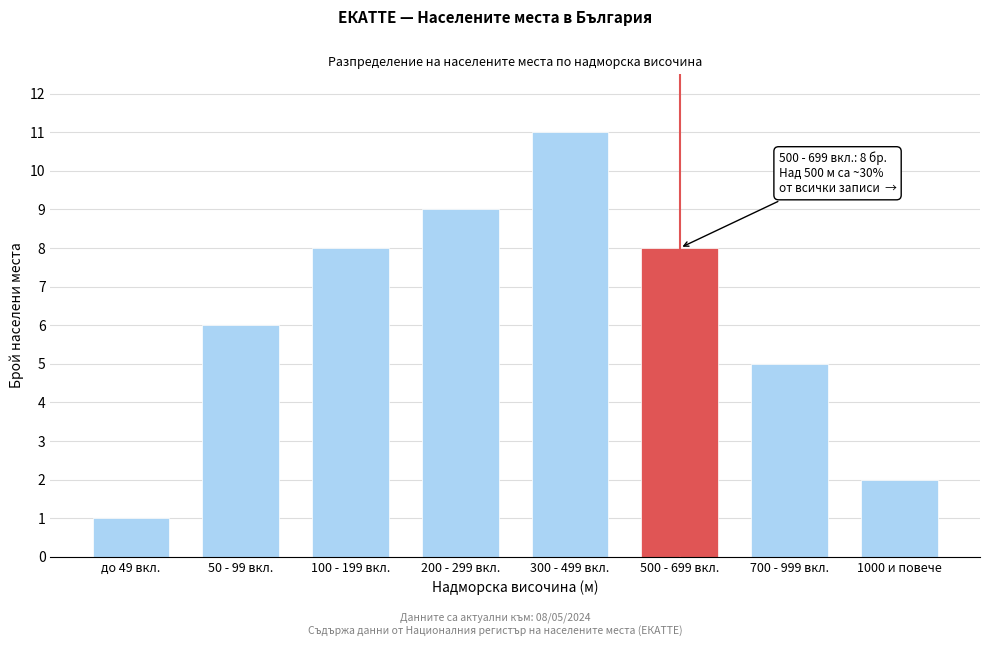

Reading right to left, what are all the values shown in this chart?

1000 и повече=2	700 - 999 вкл.=5	500 - 699 вкл.=8	300 - 499 вкл.=11	200 - 299 вкл.=9	100 - 199 вкл.=8	50 - 99 вкл.=6	до 49 вкл.=1